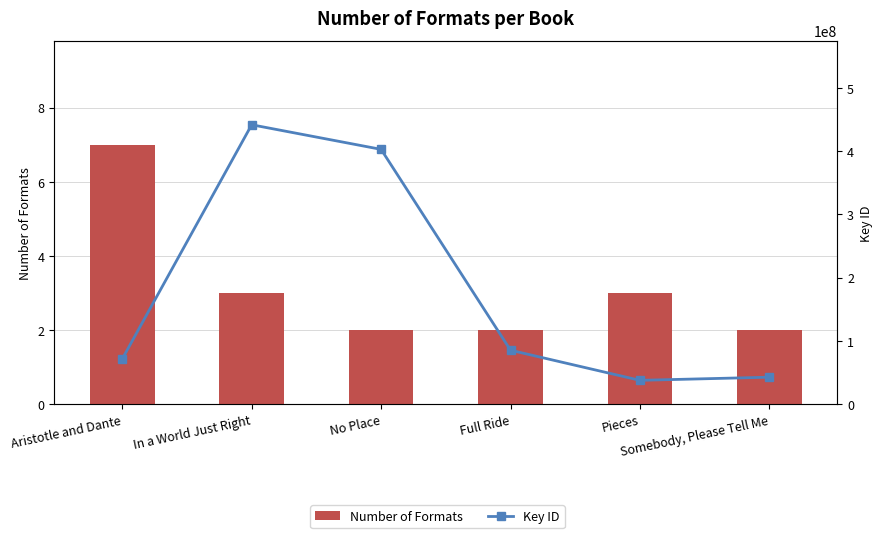

Which category has the lowest value across all series?

No Place